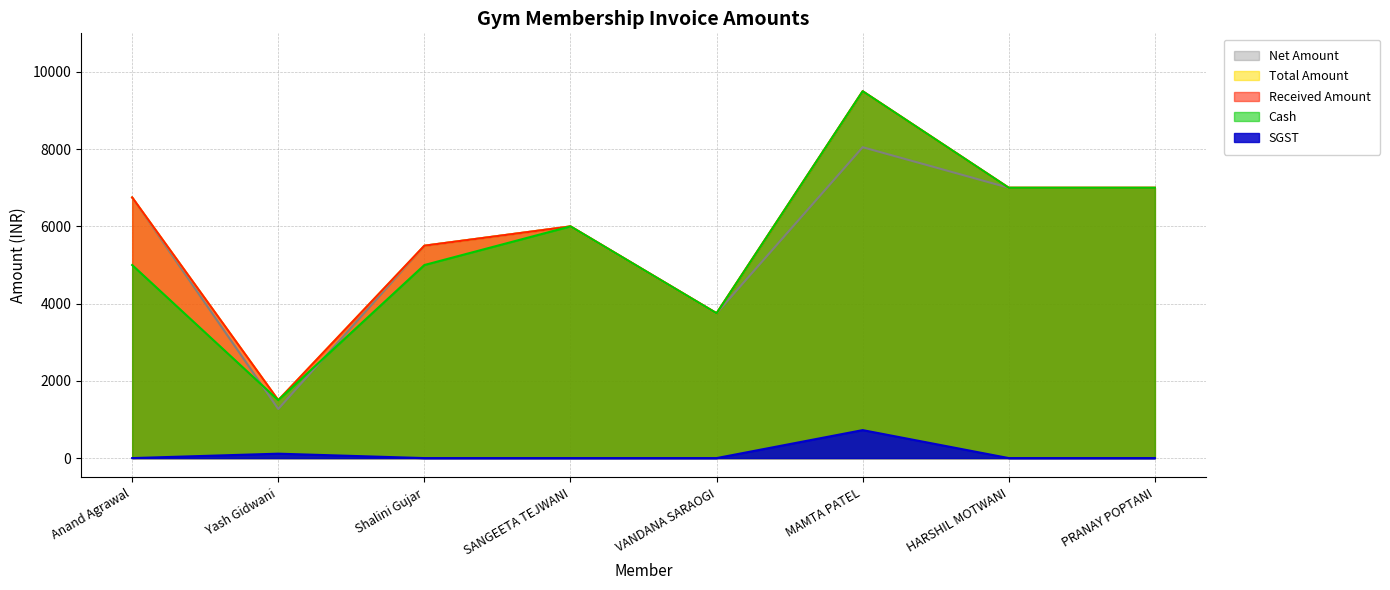

Between Anand Agrawal and VANDANA SARAOGI, which is larger?

Anand Agrawal